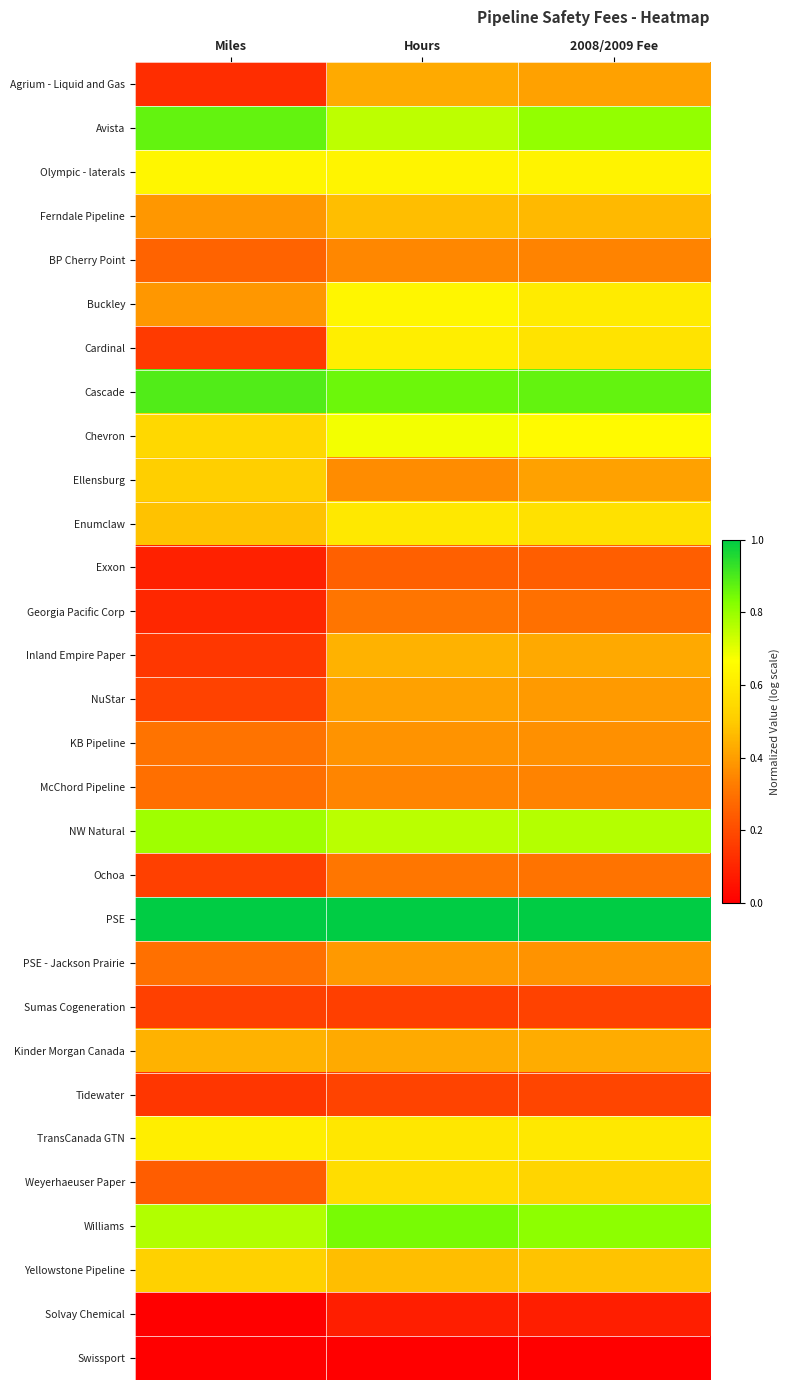

Reading right to left, transcribe all the data shown in this chart.

Agrium - Liquid and Gas: 2008/2009 Fee=0.4	Hours=0.4	Miles=0.1
Avista: 2008/2009 Fee=0.8	Hours=0.8	Miles=0.9
Olympic - laterals: 2008/2009 Fee=0.6	Hours=0.6	Miles=0.6
Ferndale Pipeline: 2008/2009 Fee=0.5	Hours=0.5	Miles=0.4
BP Cherry Point: 2008/2009 Fee=0.3	Hours=0.3	Miles=0.3
Buckley: 2008/2009 Fee=0.6	Hours=0.6	Miles=0.4
Cardinal: 2008/2009 Fee=0.6	Hours=0.6	Miles=0.2
Cascade: 2008/2009 Fee=0.9	Hours=0.9	Miles=0.9
Chevron: 2008/2009 Fee=0.7	Hours=0.7	Miles=0.5
Ellensburg: 2008/2009 Fee=0.4	Hours=0.4	Miles=0.5
Enumclaw: 2008/2009 Fee=0.6	Hours=0.6	Miles=0.5
Exxon: 2008/2009 Fee=0.2	Hours=0.3	Miles=0.1
Georgia Pacific Corp: 2008/2009 Fee=0.3	Hours=0.3	Miles=0.1
Inland Empire Paper: 2008/2009 Fee=0.4	Hours=0.4	Miles=0.1
NuStar: 2008/2009 Fee=0.4	Hours=0.4	Miles=0.2
KB Pipeline: 2008/2009 Fee=0.4	Hours=0.4	Miles=0.3
McChord Pipeline: 2008/2009 Fee=0.3	Hours=0.3	Miles=0.3
NW Natural: 2008/2009 Fee=0.8	Hours=0.8	Miles=0.8
Ochoa: 2008/2009 Fee=0.3	Hours=0.3	Miles=0.2
PSE: 2008/2009 Fee=1.0	Hours=1.0	Miles=1.0
PSE - Jackson Prairie: 2008/2009 Fee=0.4	Hours=0.4	Miles=0.3
Sumas Cogeneration: 2008/2009 Fee=0.2	Hours=0.2	Miles=0.2
Kinder Morgan Canada: 2008/2009 Fee=0.4	Hours=0.4	Miles=0.4
Tidewater: 2008/2009 Fee=0.2	Hours=0.2	Miles=0.1
TransCanada GTN: 2008/2009 Fee=0.6	Hours=0.6	Miles=0.6
Weyerhaeuser Paper: 2008/2009 Fee=0.5	Hours=0.6	Miles=0.2
Williams: 2008/2009 Fee=0.8	Hours=0.8	Miles=0.8
Yellowstone Pipeline: 2008/2009 Fee=0.5	Hours=0.5	Miles=0.5
Solvay Chemical: 2008/2009 Fee=0.1	Hours=0.1	Miles=0.0
Swissport: 2008/2009 Fee=0.0	Hours=0.0	Miles=0.0